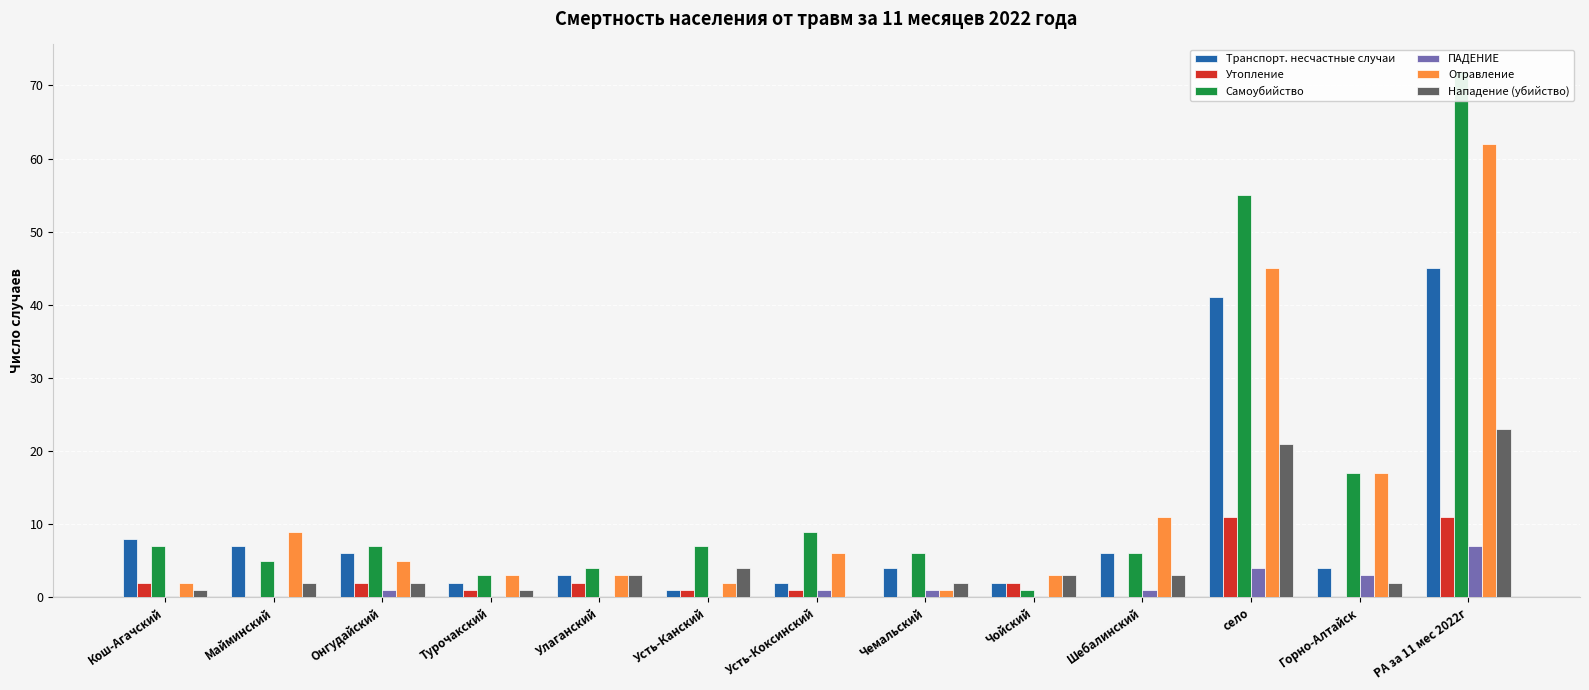

How many values in the Транспорт. несчастные случаи series exceed 4?

6